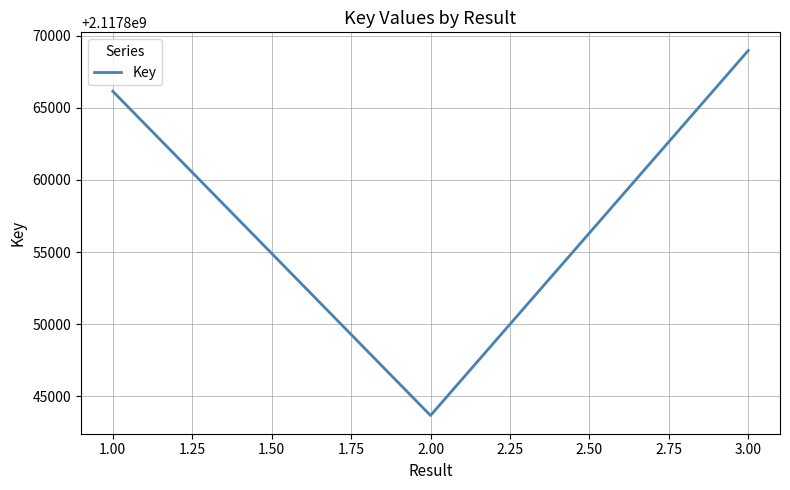

Approximately how many times larger is the value at 3.00 compared to 1.00?

1.0